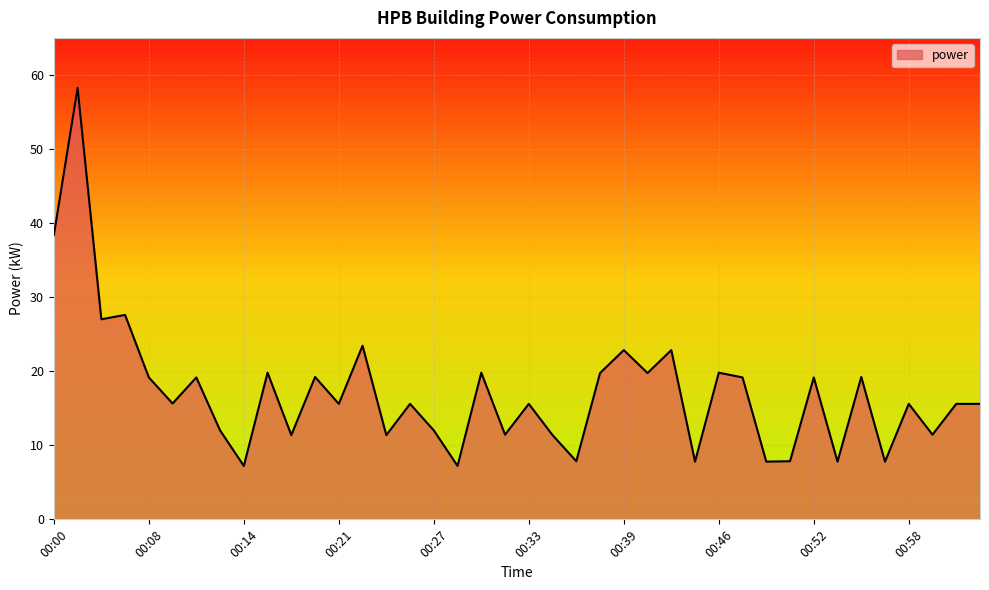

What is the minimum value shown in the chart?

7.2